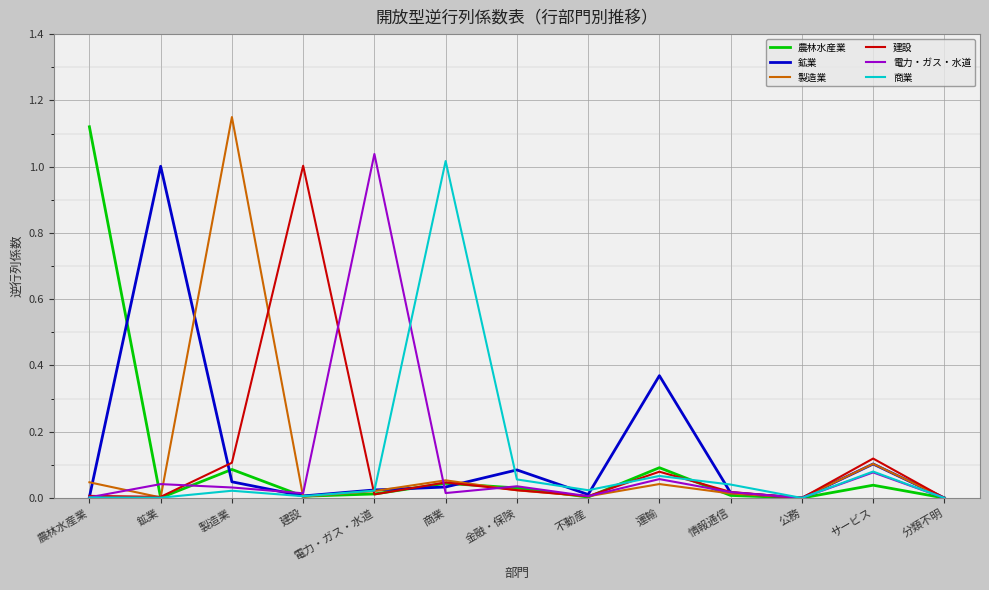

Is it true that 農林水産業 equals 0.0 at 不動産?

True